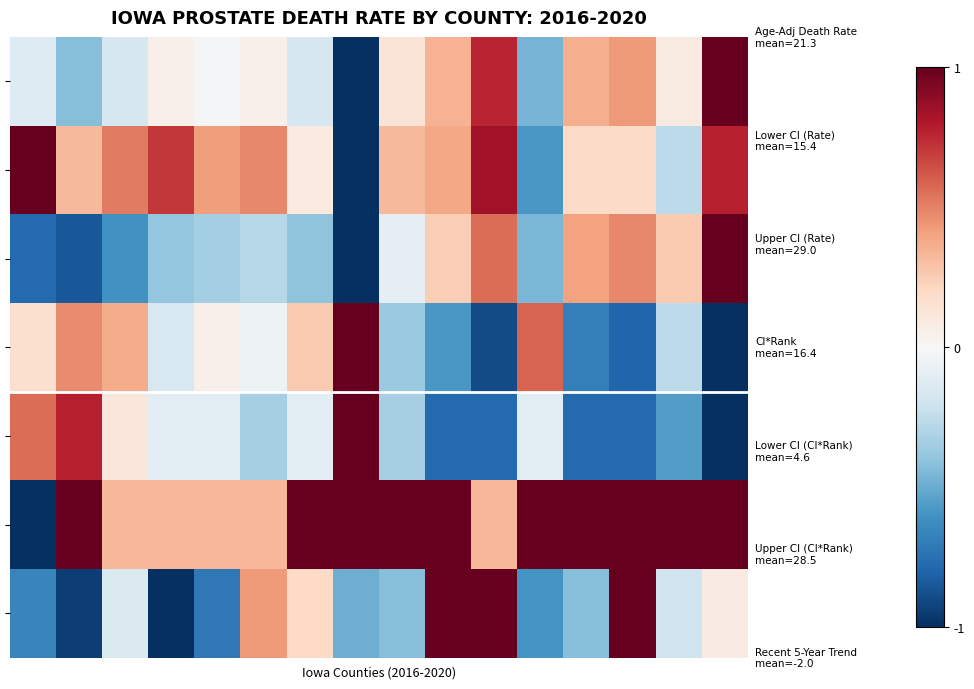

At how many categories does at least one series exceed 0?

16